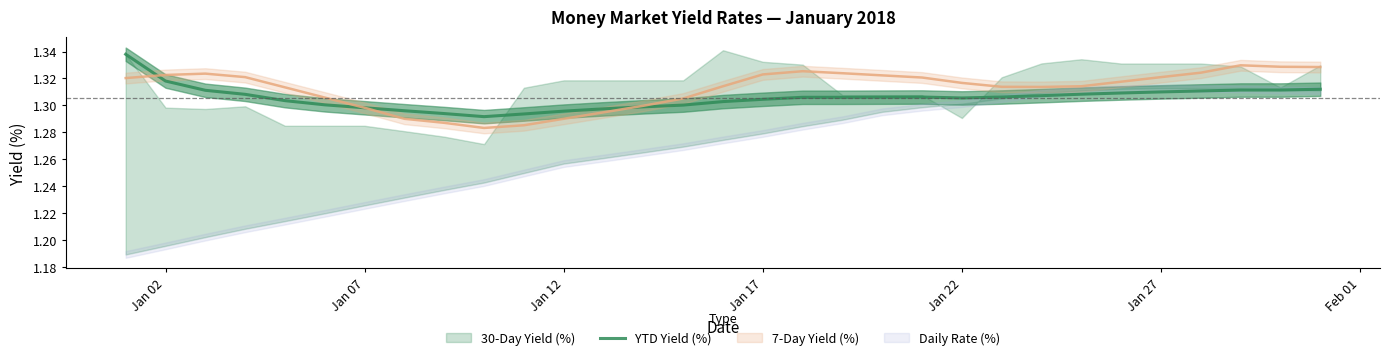

The YTD Yield (%) series shows 2.1 at Jan 02. True or false?

False